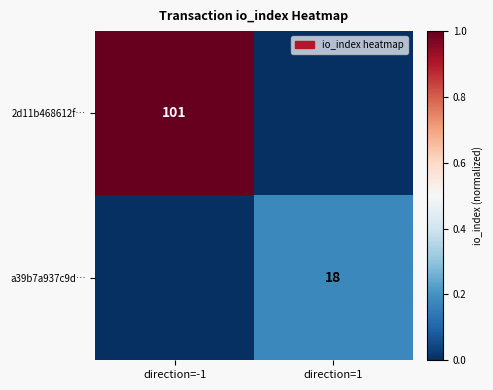

True or false: a39b7a937c9d… has a value of 24 at direction=1.

False